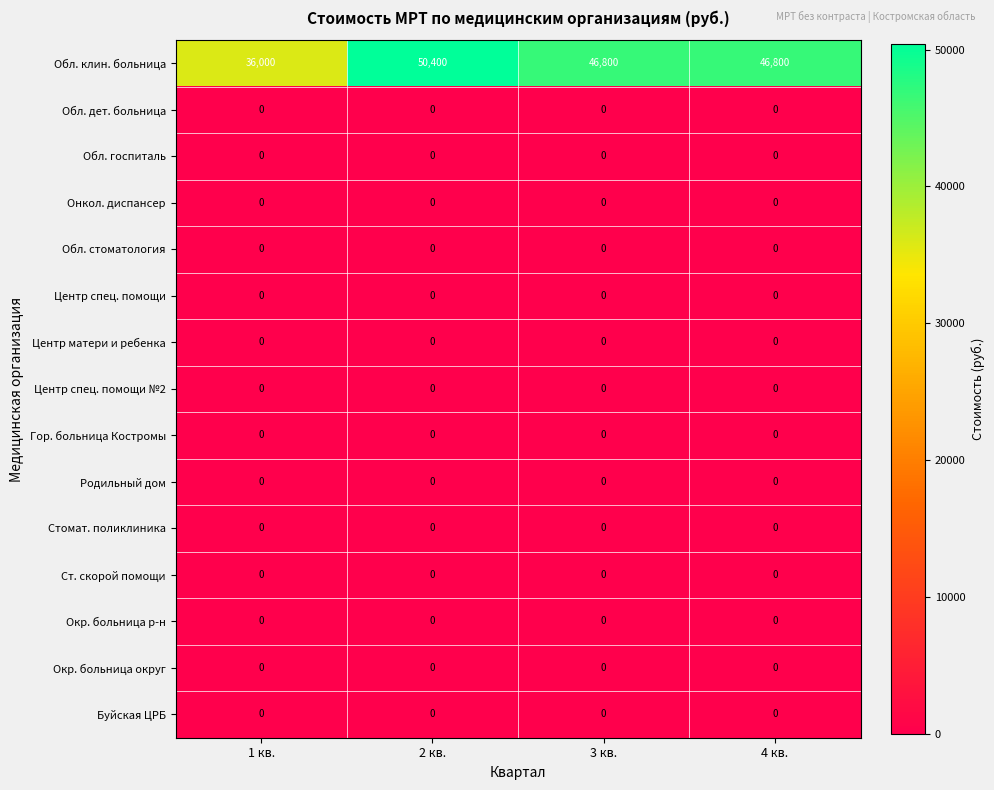

What is the greatest value displayed?

50400